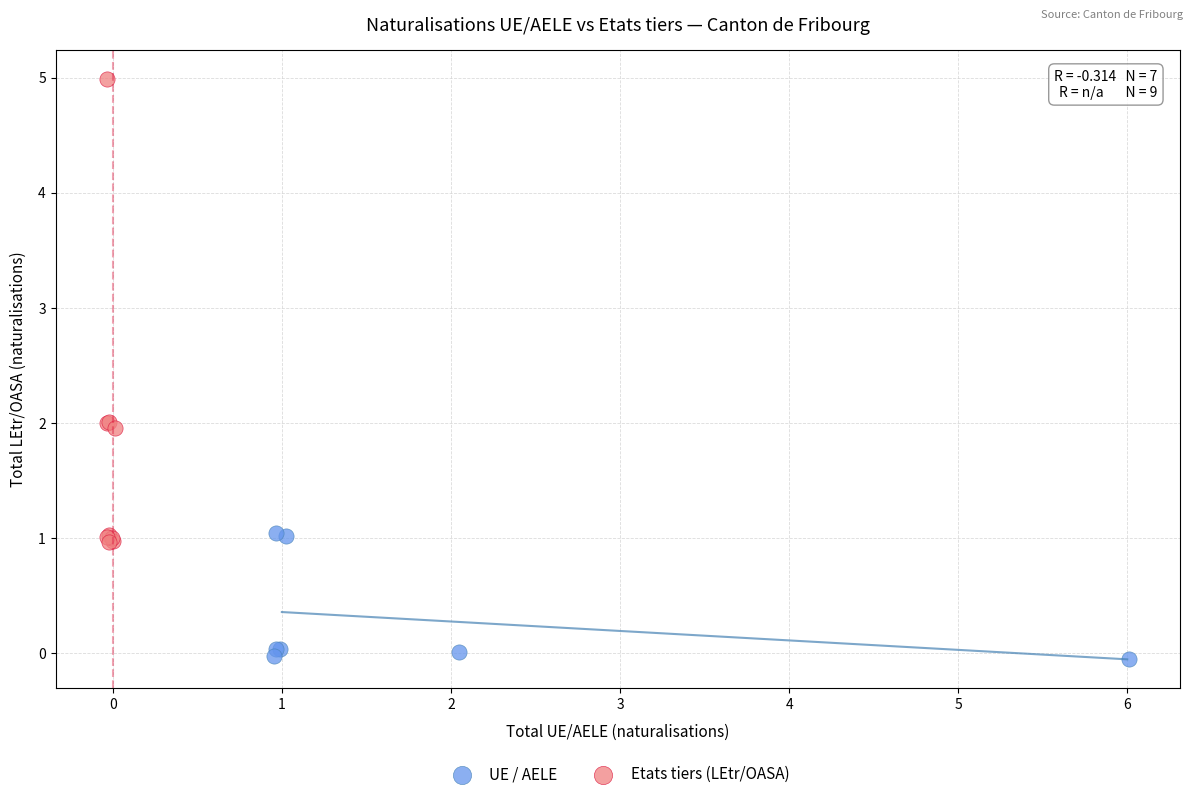

Which series contains the lowest Y value?

UE / AELE